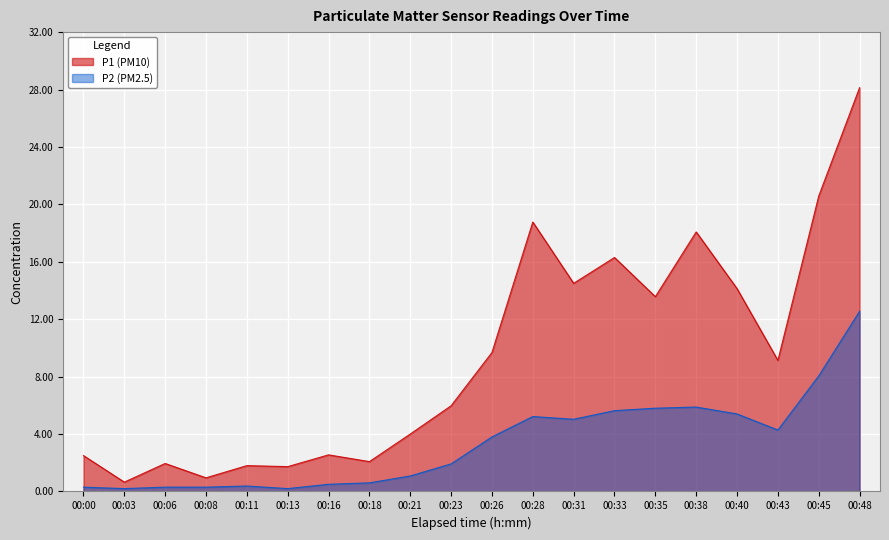

Which has a higher value, 00:16 or 00:00?

00:16